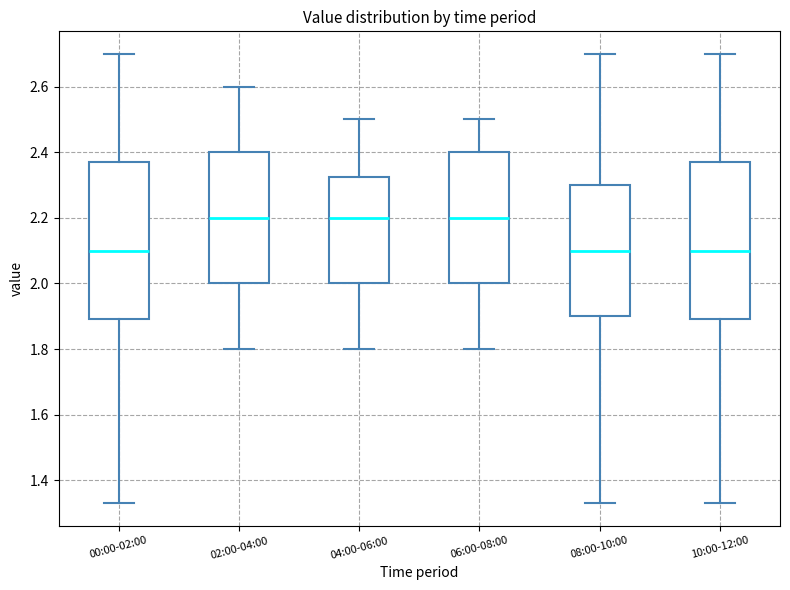

Reading left to right, transcribe this box plot: for each box, give where its median line is, the range the box spans, and where its two whiskers end, as read against the y-axis. The values are not printed on the chart, so give them approximately, as read against the axis.

00:00-02:00: median 2.10, box 1.90 to 2.38, whiskers 1.34 to 2.70
02:00-04:00: median 2.20, box 2.00 to 2.40, whiskers 1.80 to 2.60
04:00-06:00: median 2.20, box 2.00 to 2.32, whiskers 1.80 to 2.50
06:00-08:00: median 2.20, box 2.00 to 2.40, whiskers 1.80 to 2.50
08:00-10:00: median 2.10, box 1.90 to 2.30, whiskers 1.34 to 2.70
10:00-12:00: median 2.10, box 1.90 to 2.38, whiskers 1.34 to 2.70